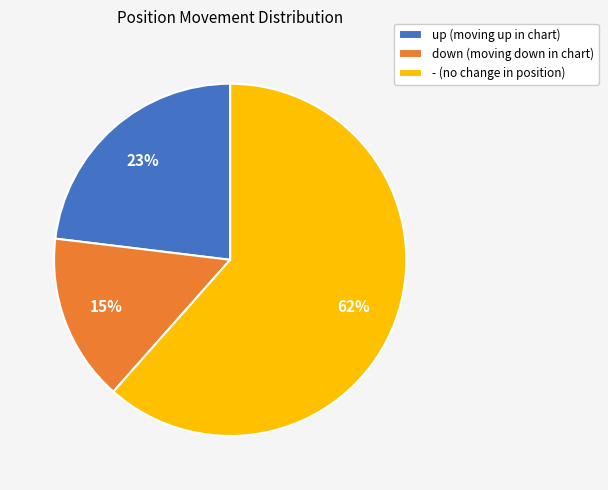

Combined, do up (moving up in chart) and - (no change in position) account for over 50%?

Yes